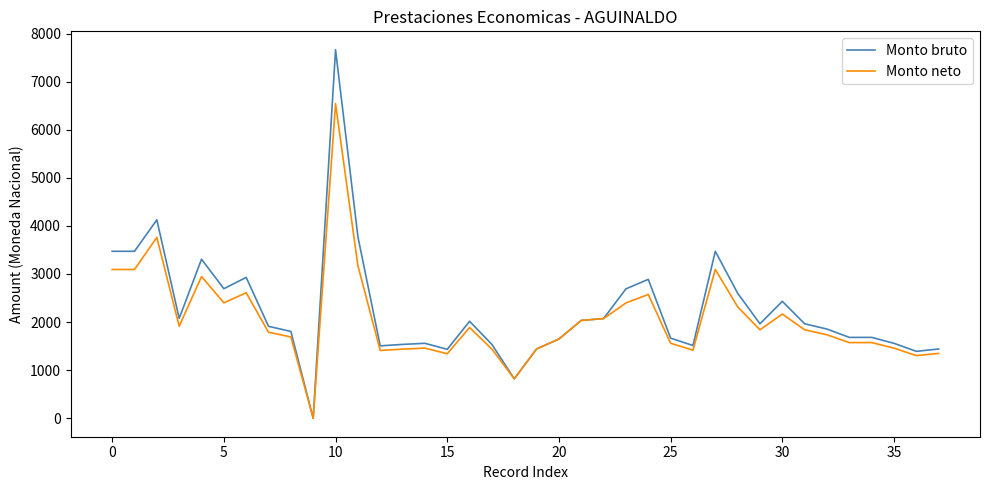

Count the number of categories in the chart.

38